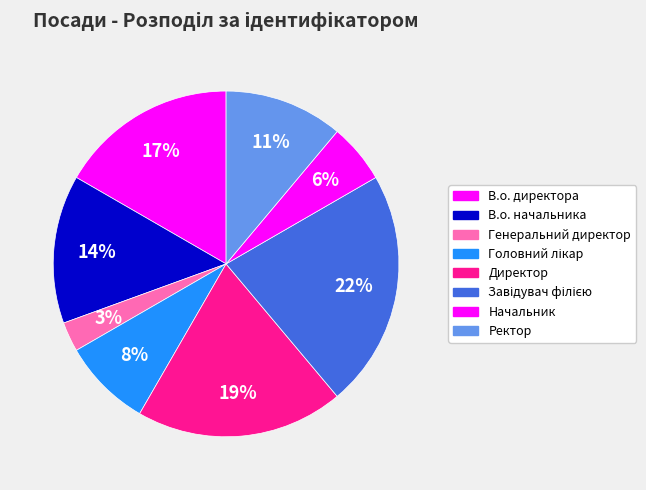

Which slice is the smallest?

Генеральний директор